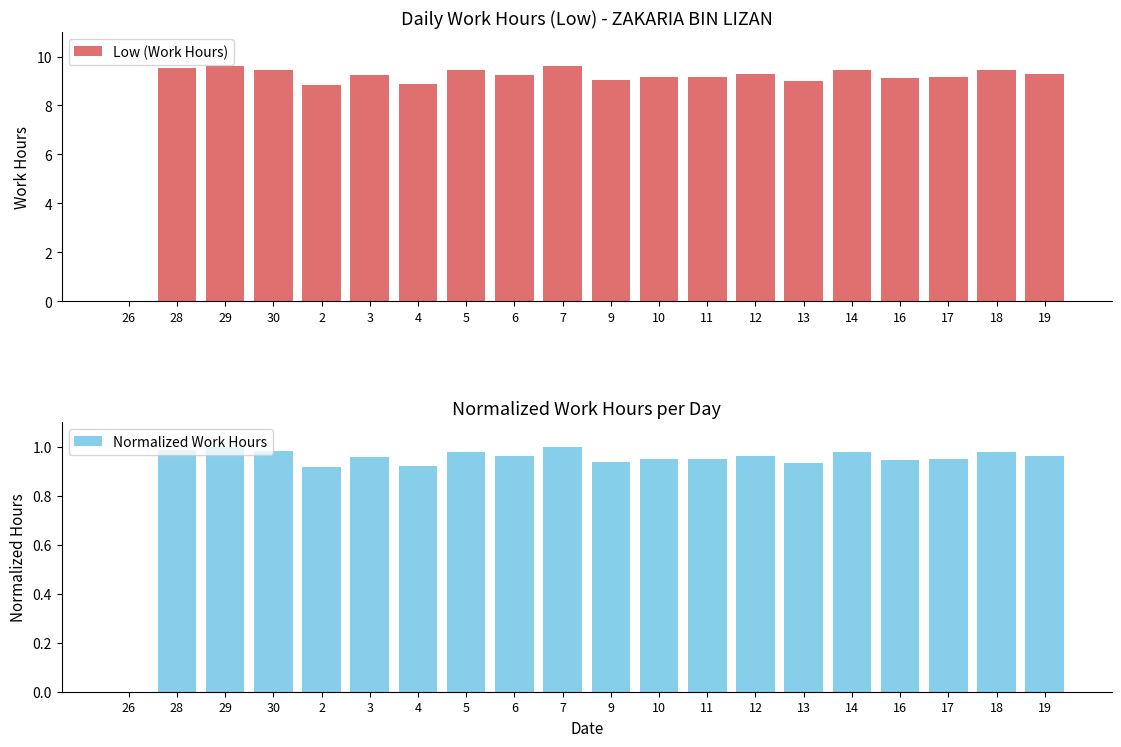

True or false: Normalized Work Hours has a value of 1.0 at 17.

True